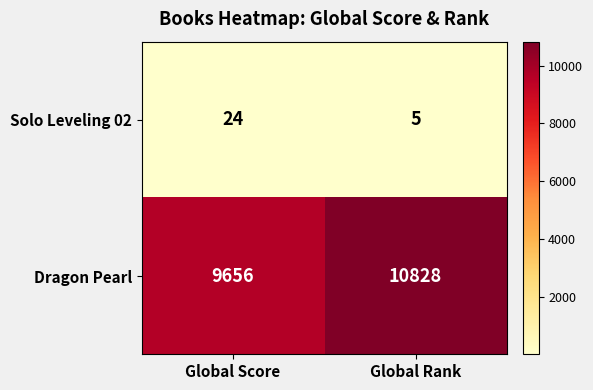

Reading left to right, what are all the values shown in this chart?

Solo Leveling 02: 24	5
Dragon Pearl: 9656	10828